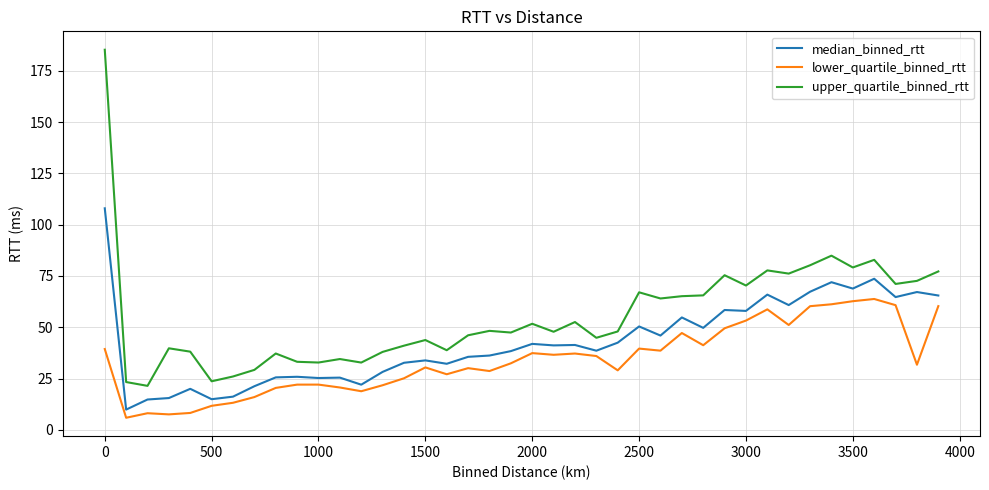

List the series in order of their peak value, highest first.

upper_quartile_binned_rtt, median_binned_rtt, lower_quartile_binned_rtt